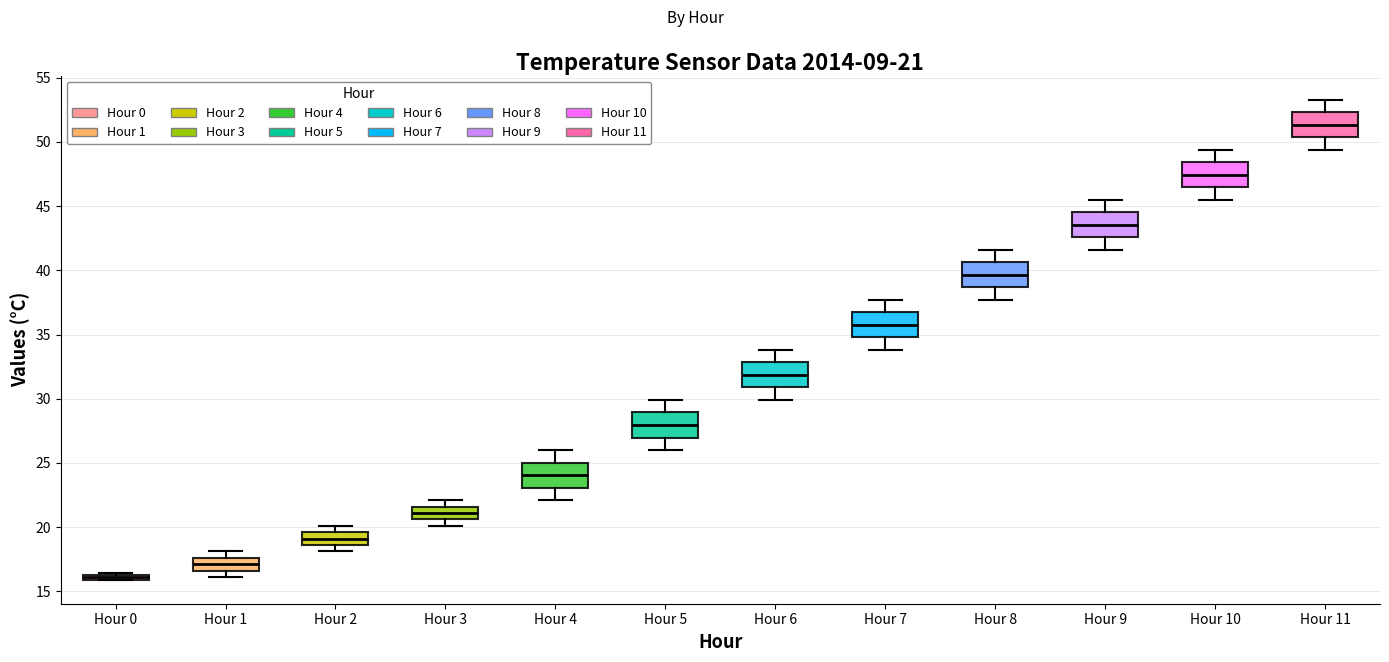

Which box's median line is the lowest?

Hour 0